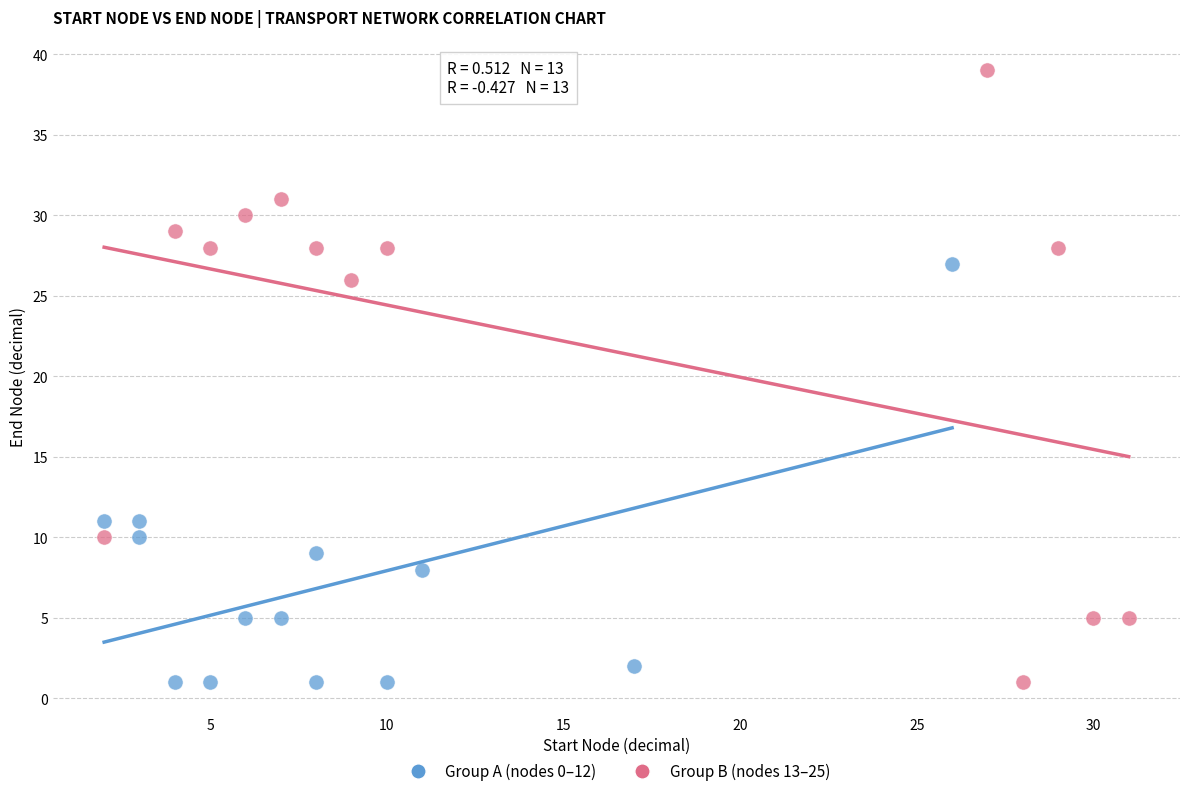

Which series has the widest spread of Y values?

Group B (nodes 13–25)